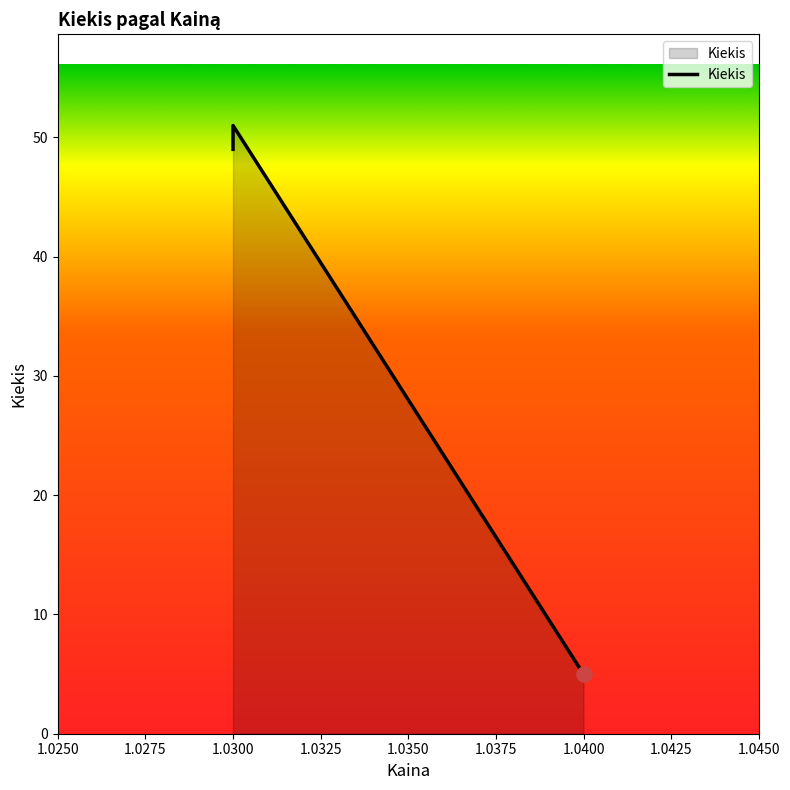

Between 1.0250 and 1.0275, which is larger?

1.0275